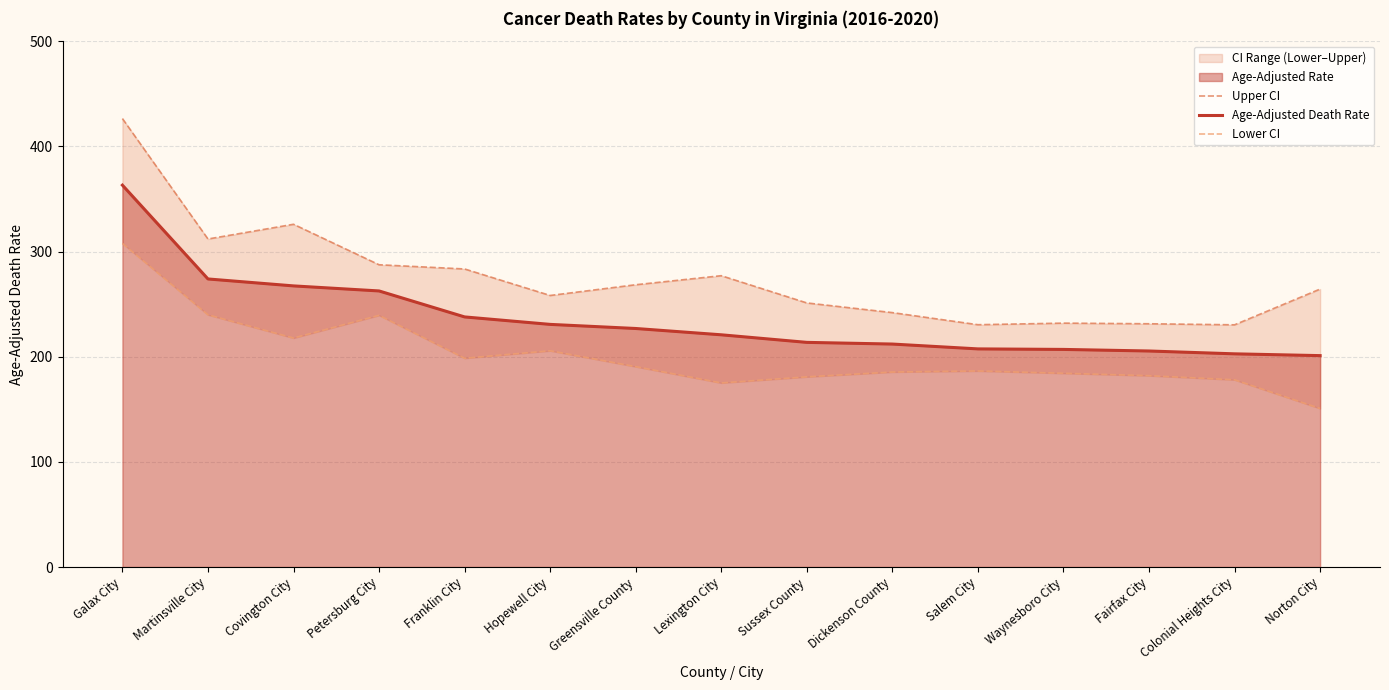

At which label does Upper CI reach its peak?

Galax City